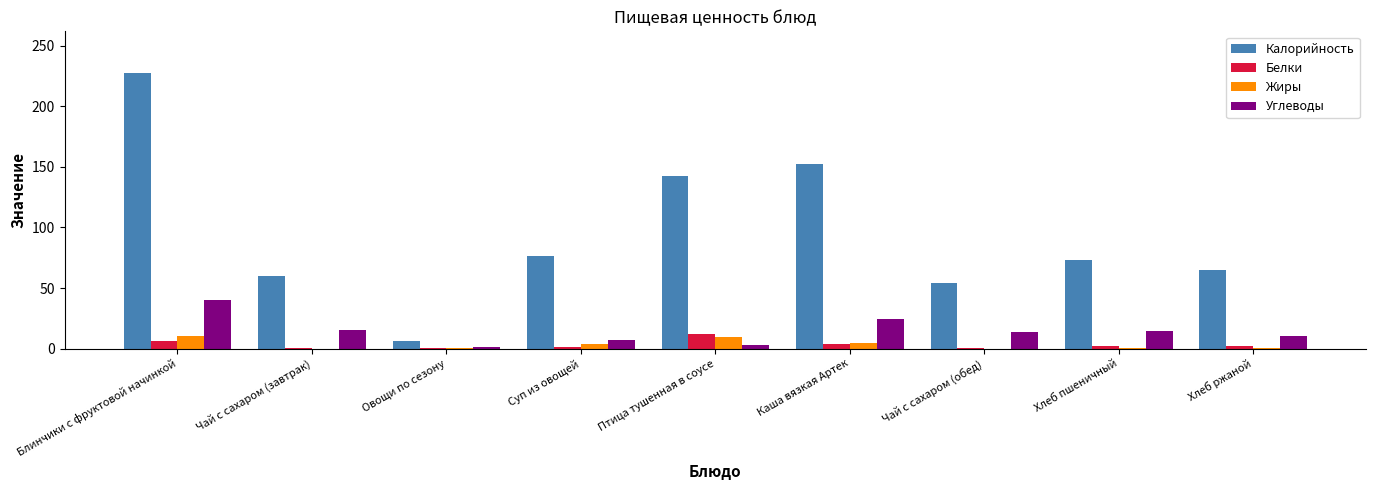

The value of Жиры at Чай с сахаром (завтрак) is 0.0. True or false?

True